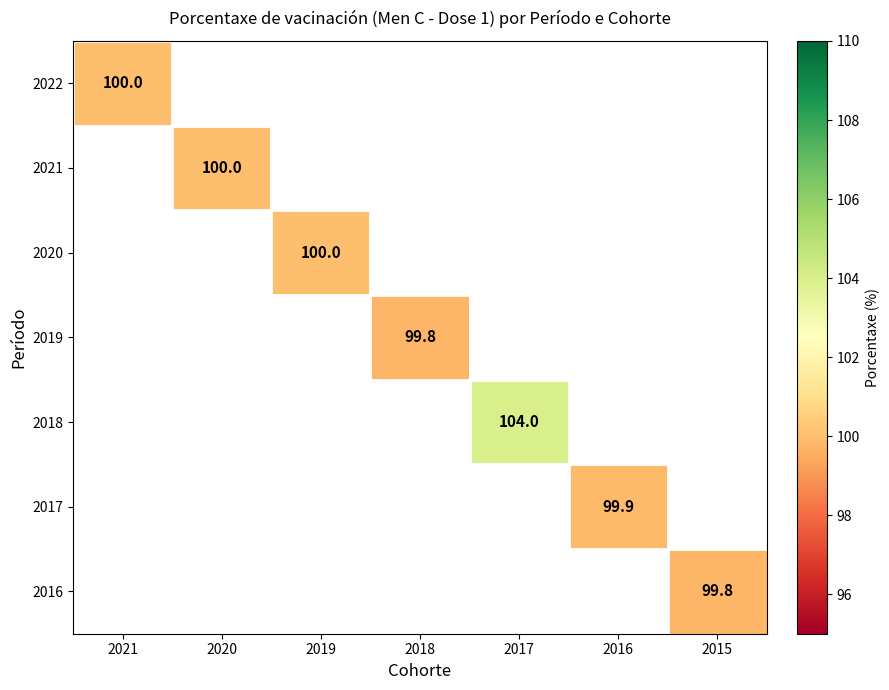

Count the number of data series in this chart.

7